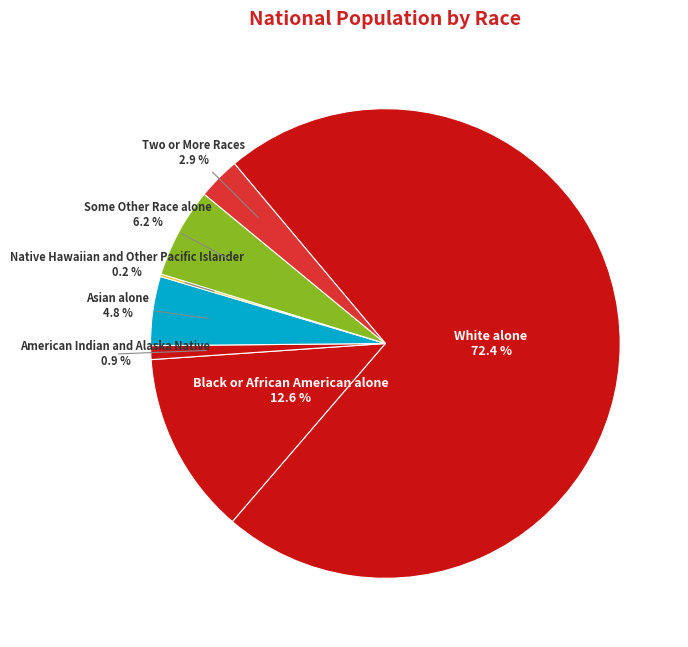

Is it true that American Indian and Alaska Native is 11% of the pie?

False